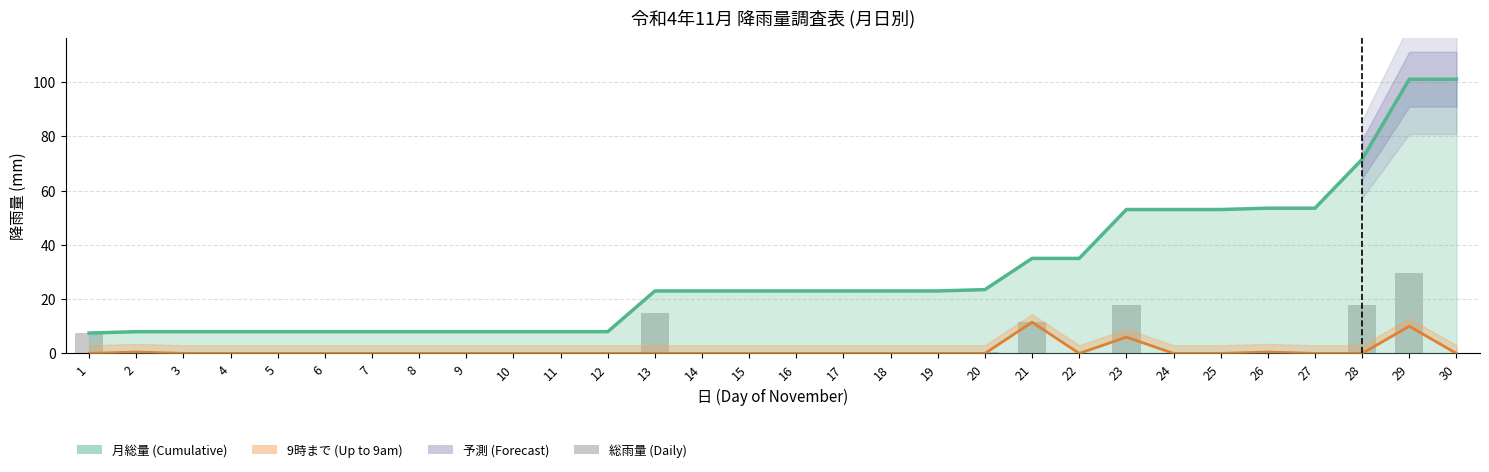

Reading right to left, transcribe all the data shown in this chart.

月総量 (Cumulative): 101.0	101.0	71.5	53.5	53.5	53.0	53.0	53.0	35.0	35.0	23.5	23.0	23.0	23.0	23.0	23.0	23.0	23.0	8.0	8.0	8.0	8.0	8.0	8.0	8.0	8.0	8.0	8.0	8.0	7.5
9時まで (Up to 9am): 0.0	10.0	0.0	0.0	0.5	0.0	0.0	6.0	0.0	11.5	0.0	0.0	0.0	0.0	0.0	0.0	0.0	0.0	0.0	0.0	0.0	0.0	0.0	0.0	0.0	0.0	0.0	0.0	0.5	0.0
総雨量 (Daily rainfall): 0.0	29.5	18.0	0.0	0.5	0.0	0.0	18.0	0.0	11.5	0.5	0.0	0.0	0.0	0.0	0.0	0.0	15.0	0.0	0.0	0.0	0.0	0.0	0.0	0.0	0.0	0.0	0.0	0.5	7.5